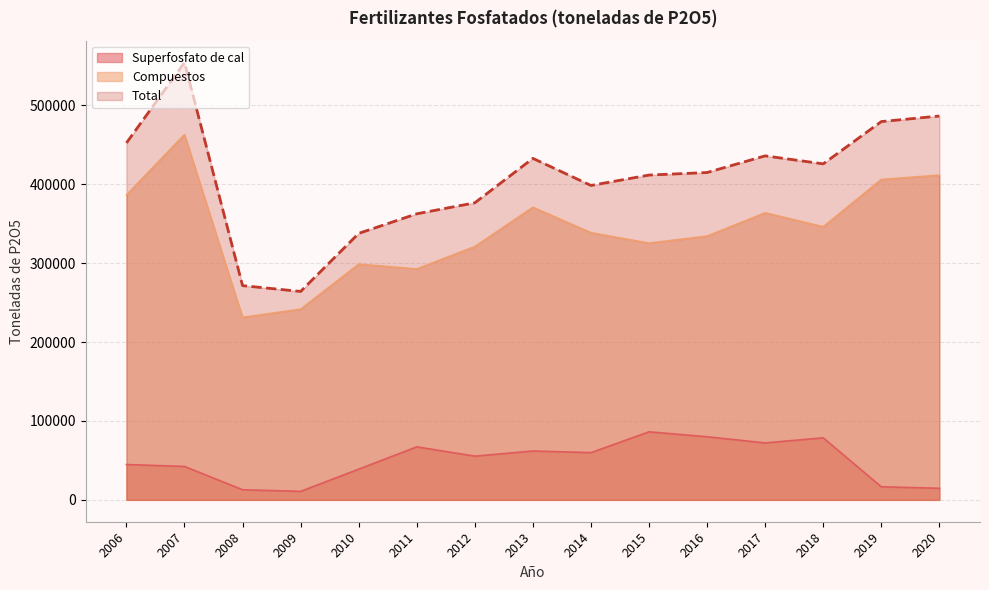

What are all the series names shown in the legend?

Superfosfato de cal, Compuestos, Total